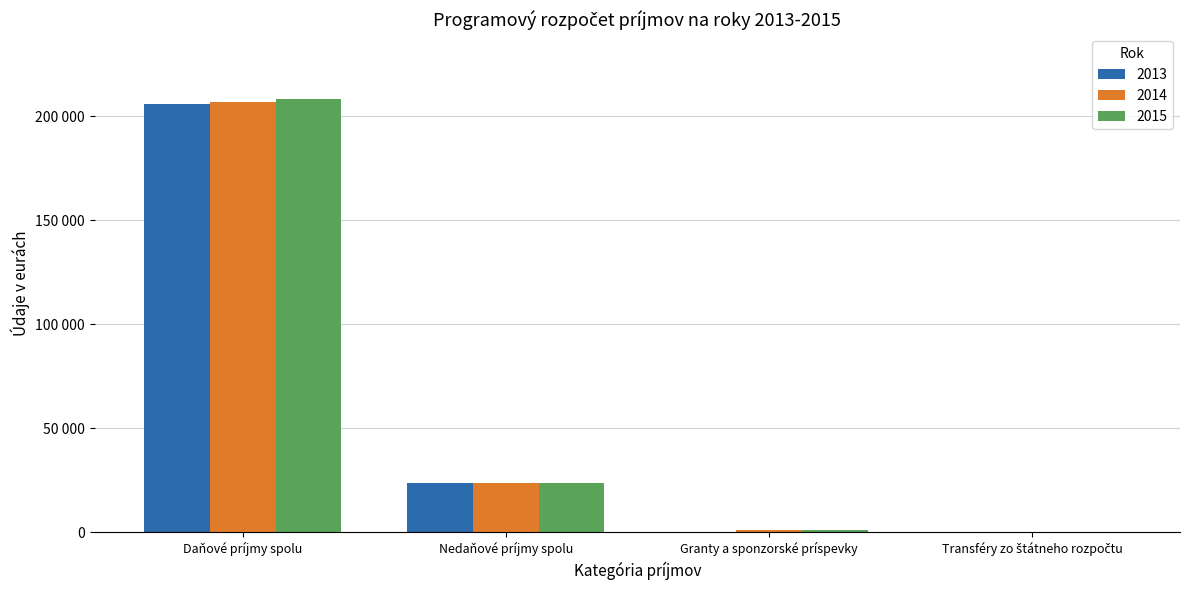

Reading right to left, list all the values displayed in this chart.

2013: Transféry zo štátneho rozpočtu=44	Granty a sponzorské príspevky=0	Nedaňové príjmy spolu=23457	Daňové príjmy spolu=206039
2014: Transféry zo štátneho rozpočtu=44	Granty a sponzorské príspevky=1000	Nedaňové príjmy spolu=23587	Daňové príjmy spolu=206950
2015: Transféry zo štátneho rozpočtu=44	Granty a sponzorské príspevky=1000	Nedaňové príjmy spolu=23617	Daňové príjmy spolu=208230